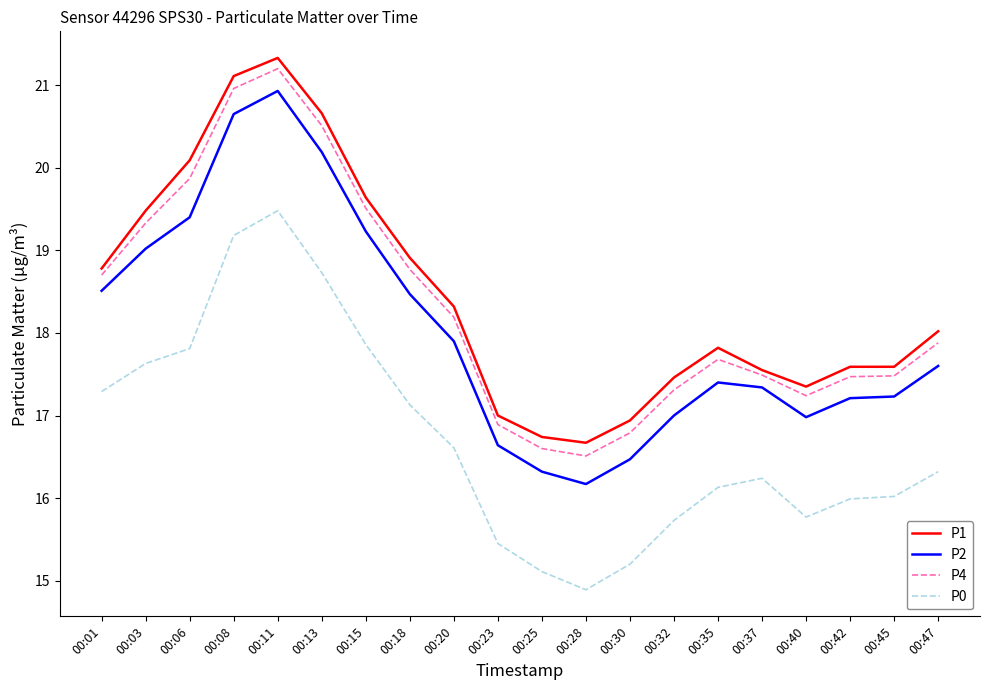

Between 00:08 and 00:15, which series saw the biggest shift?

P1